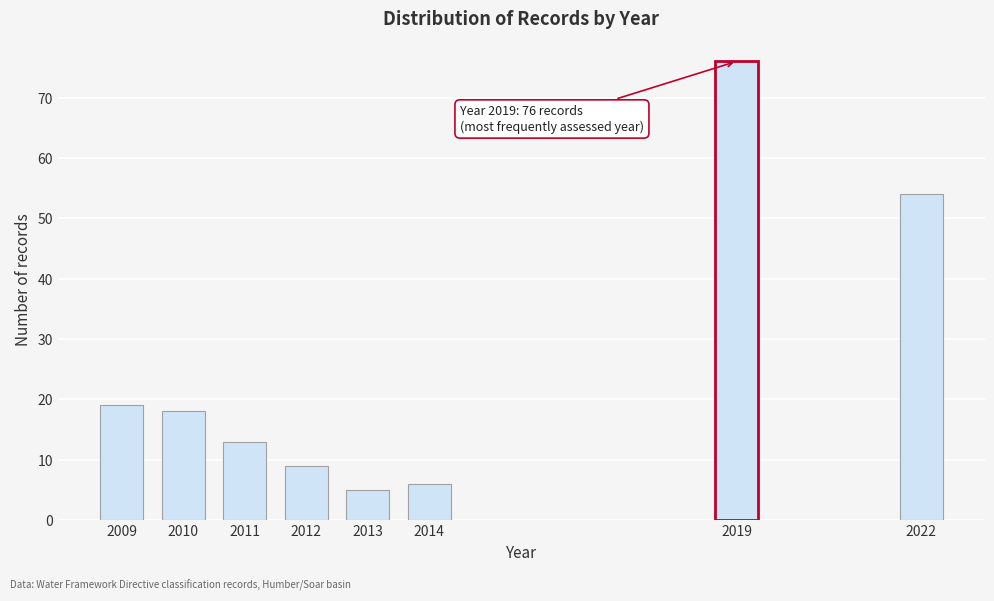

Reading right to left, transcribe all the data shown in this chart.

2022=54	2019=76	2014=6	2013=5	2012=9	2011=13	2010=18	2009=19